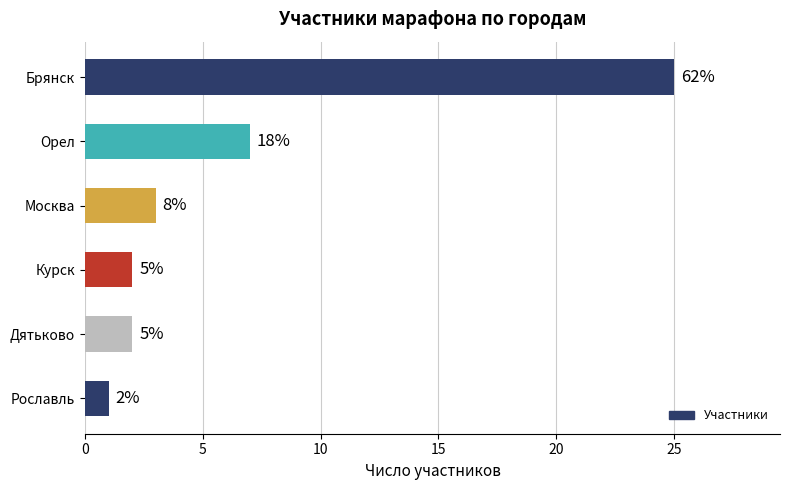

What is the average value?

7